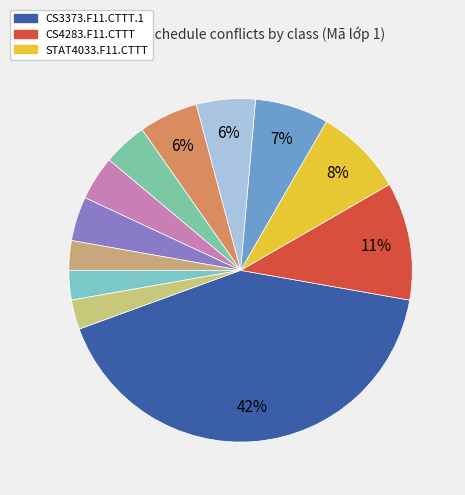

Rank the categories by value from highest to lowest.

CS3373.F11.CTTT.1, CS4283.F11.CTTT, STAT4033.F11.CTTT, MA004.F13, MA004.F12, IT009.F13, CS5433.F11.CTTT, IT009.F14, MA004.F15, MA004.F16, NT321.F11, SS003.F13